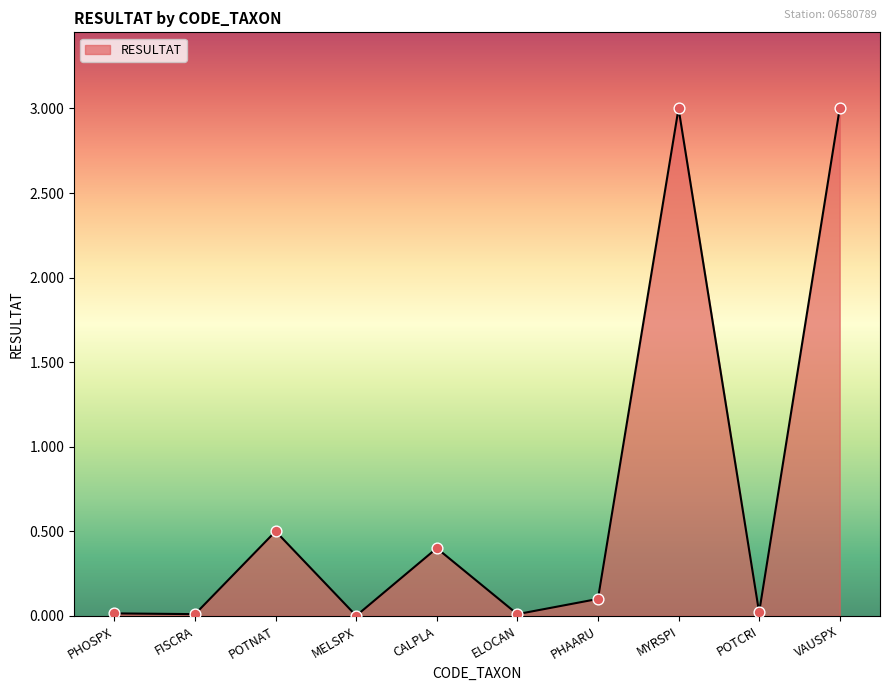

What is the change in value from MELSPX to MYRSPI?

+3.0